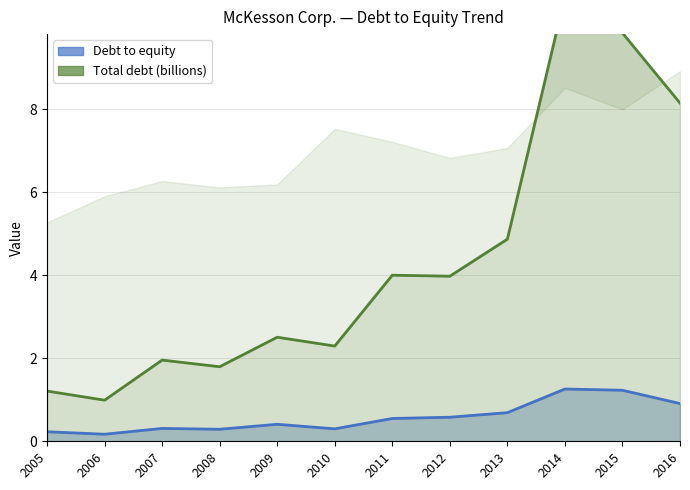

True or false: Debt to equity has more than 1 points higher than both neighbors.

True